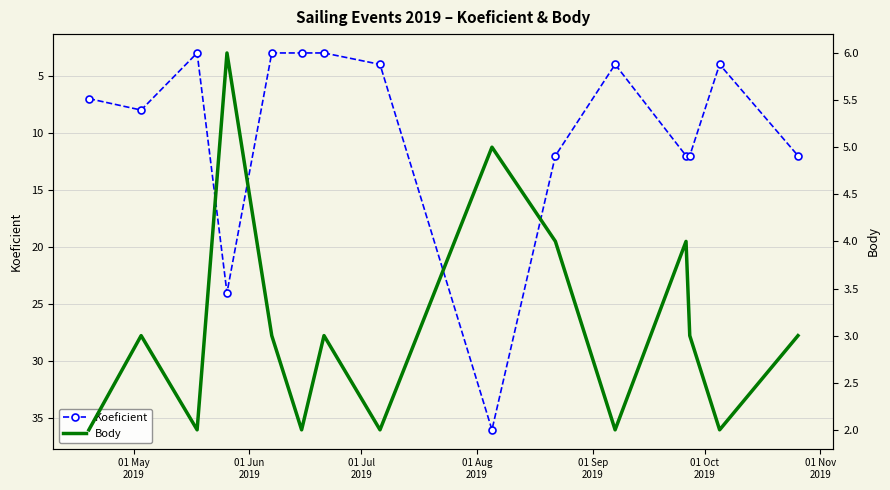

True or false: Body and Koeficient intersect in this chart.

False